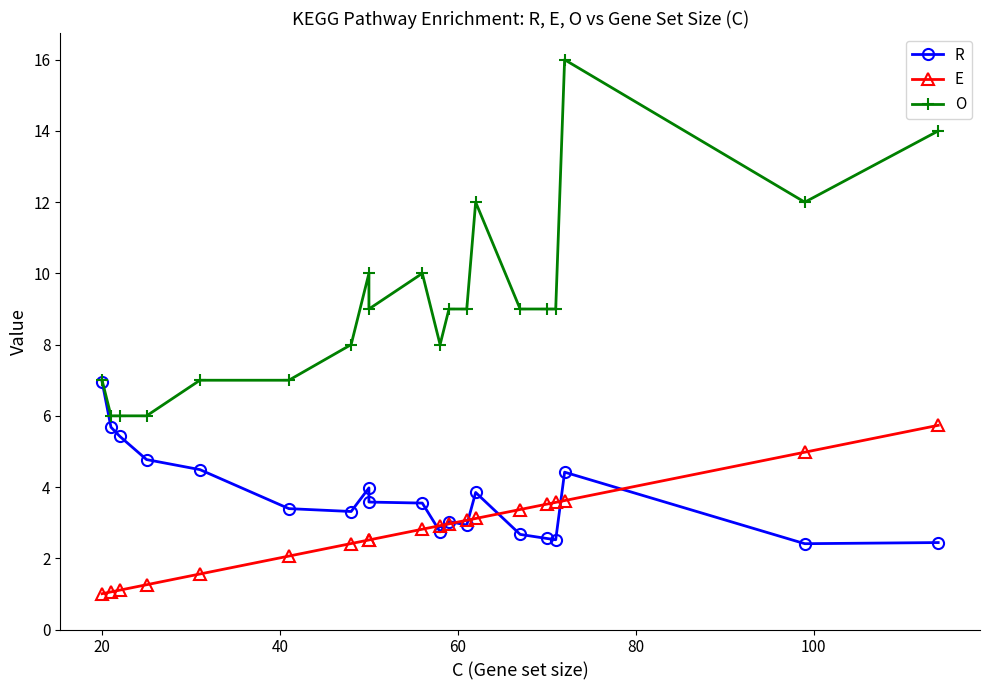

Reading right to left, transcribe all the data shown in this chart.

R: 2.4	2.4	4.4	2.5	2.6	2.7	3.8	2.9	3.0	2.7	3.6	3.6	4.0	3.3	3.4	4.5	4.8	5.4	5.7	7.0
E: 5.7	5.0	3.6	3.6	3.5	3.4	3.1	3.1	3.0	2.9	2.8	2.5	2.5	2.4	2.1	1.6	1.3	1.1	1.1	1.0
O: 14.0	12.0	16.0	9.0	9.0	9.0	12.0	9.0	9.0	8.0	10.0	9.0	10.0	8.0	7.0	7.0	6.0	6.0	6.0	7.0